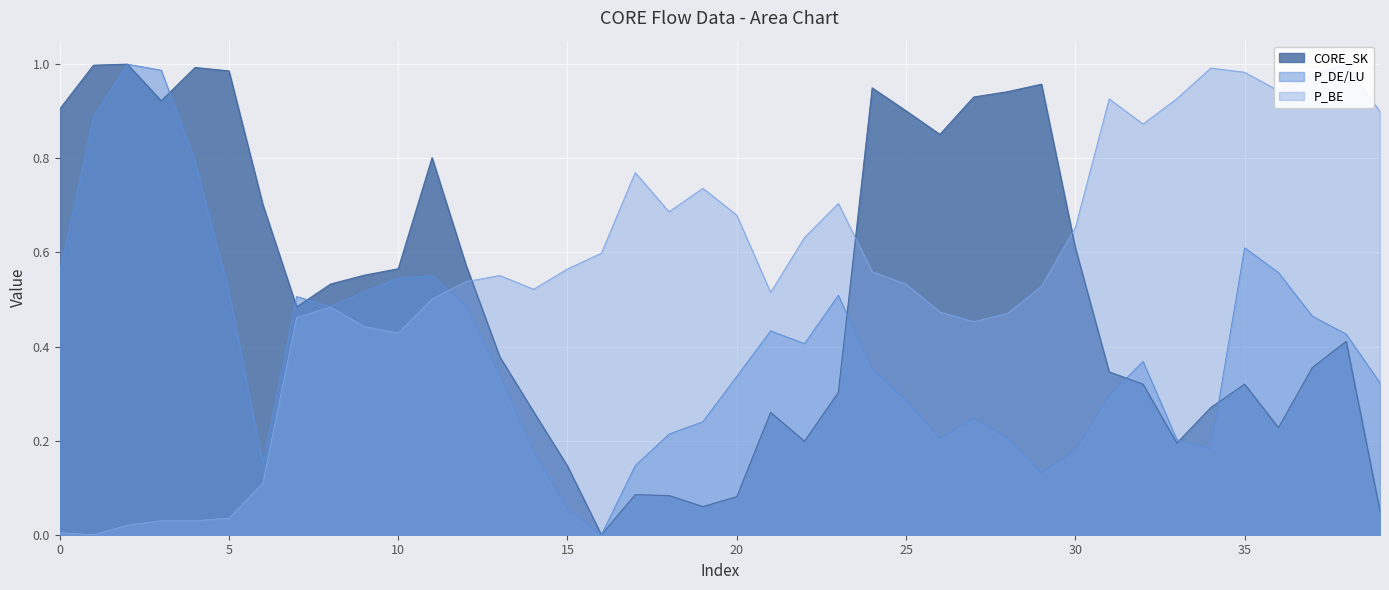

What is the difference between the P_DE/LU values at 12 and 15?

0.4